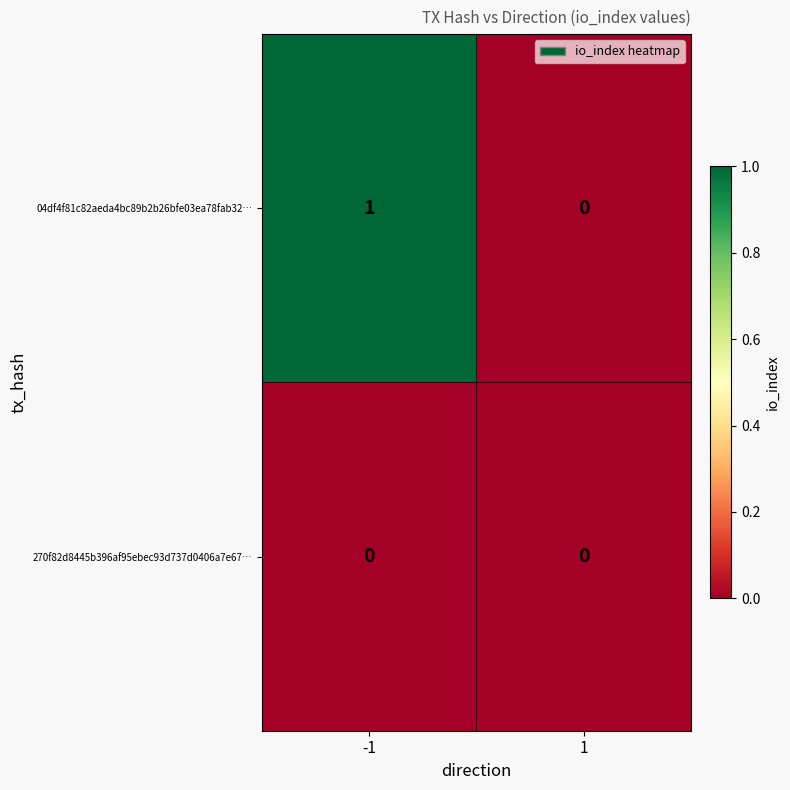

What is the maximum value shown in the chart?

1